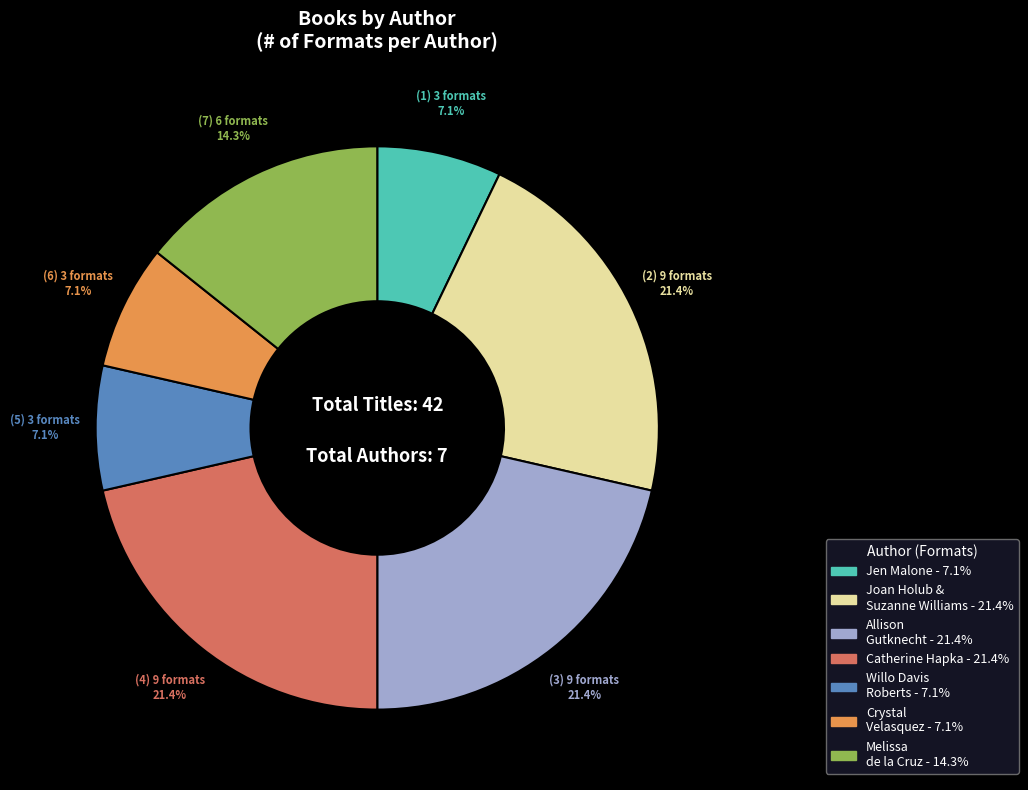

Does any single category account for the majority?

No